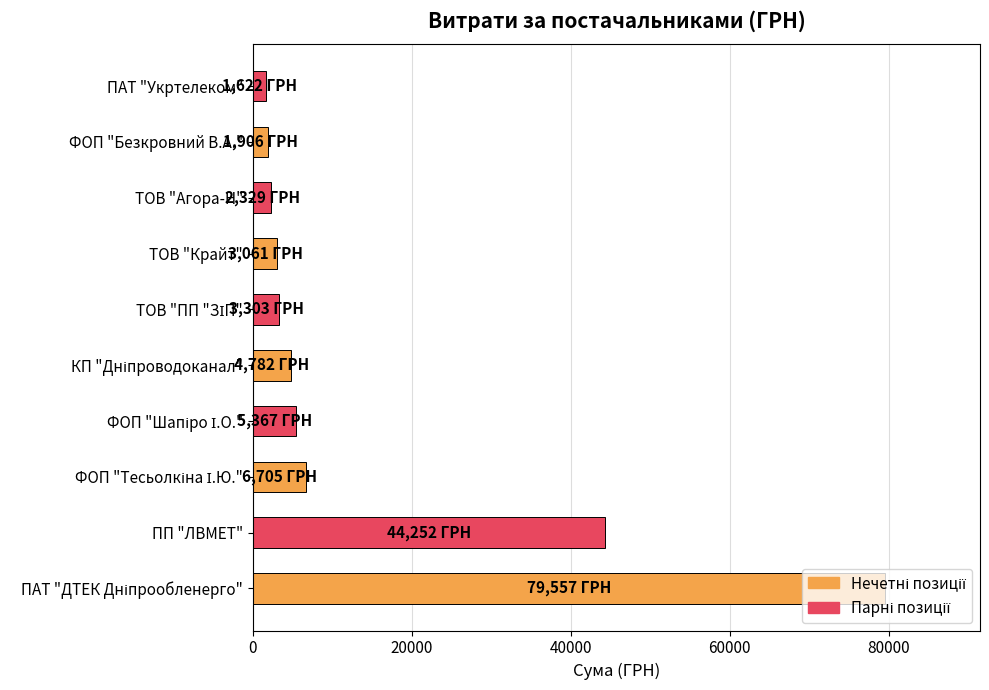

What is the sum of the values at ПП "ЛВМЕТ" and ТОВ "Агора-Н"?

46580.6